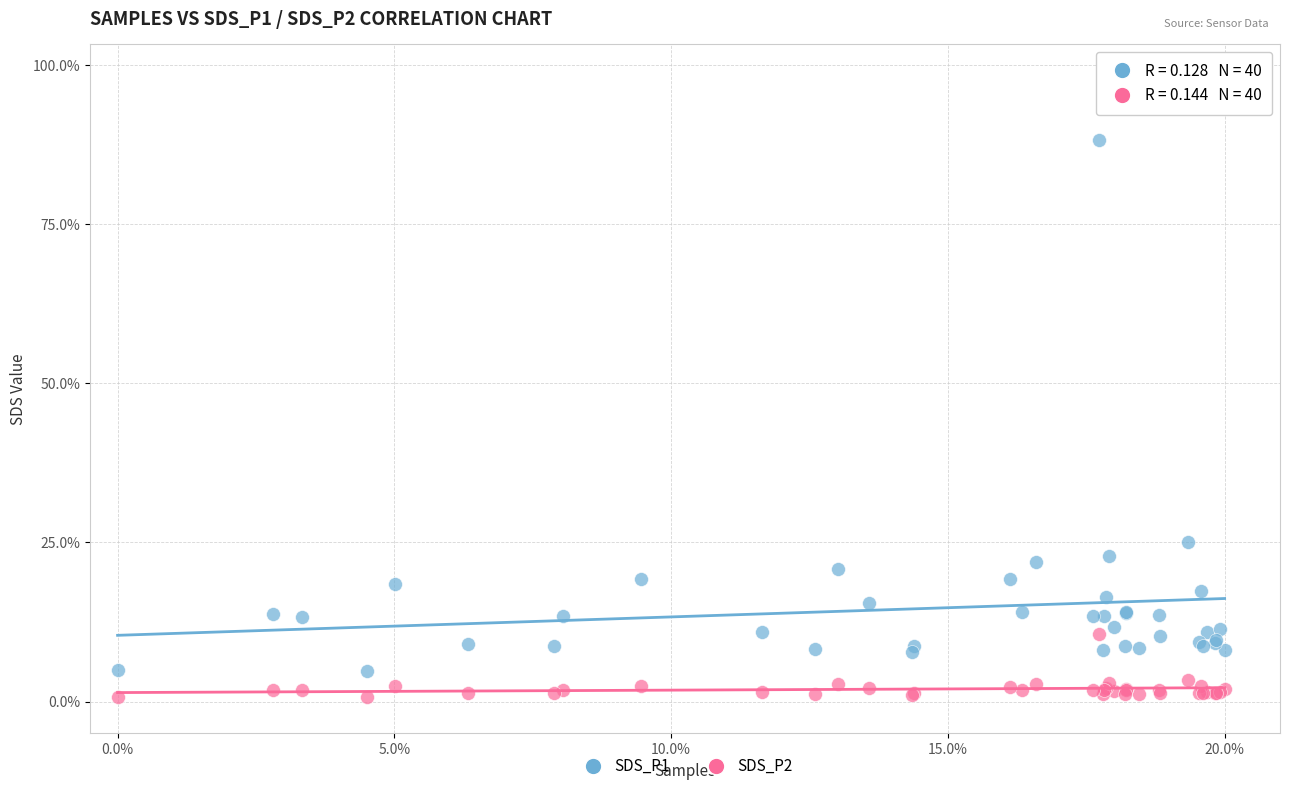

What is the X range (max minus min) for the scatter plot?

20.0